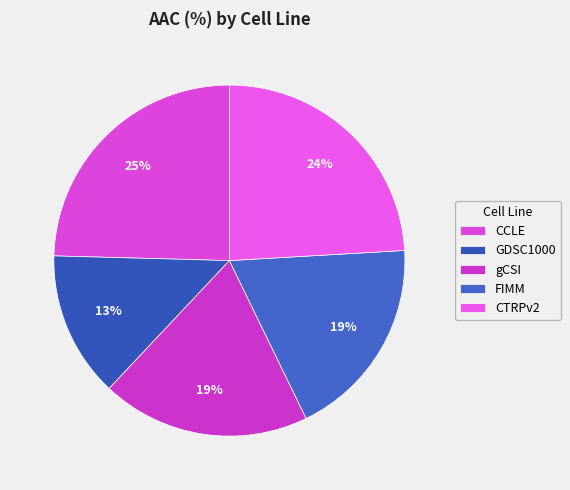

Which category has the biggest portion of the pie?

CCLE